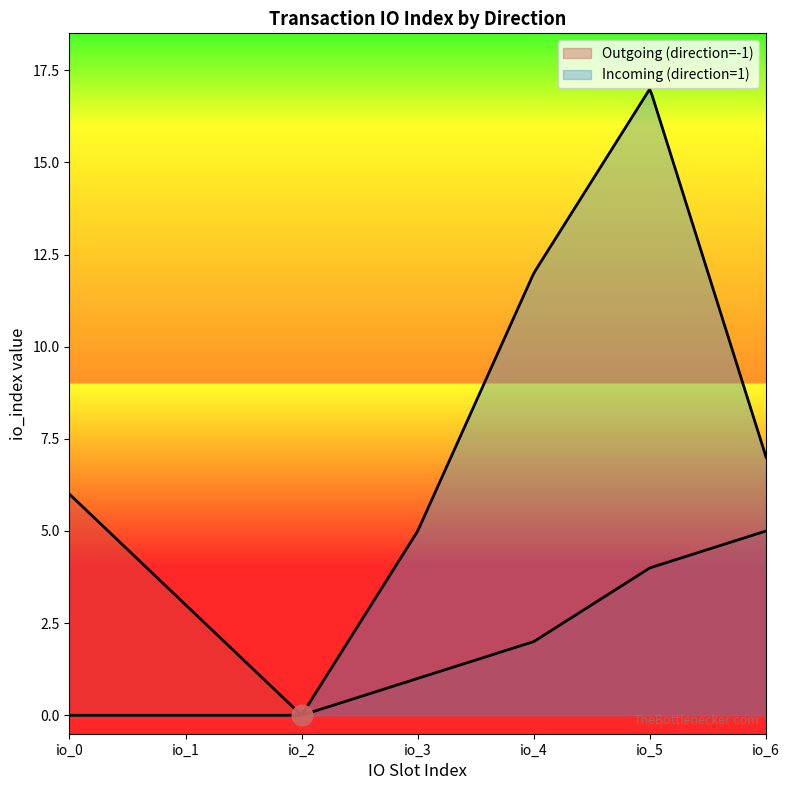

Which series contains the highest Y value?

Incoming (direction=1)